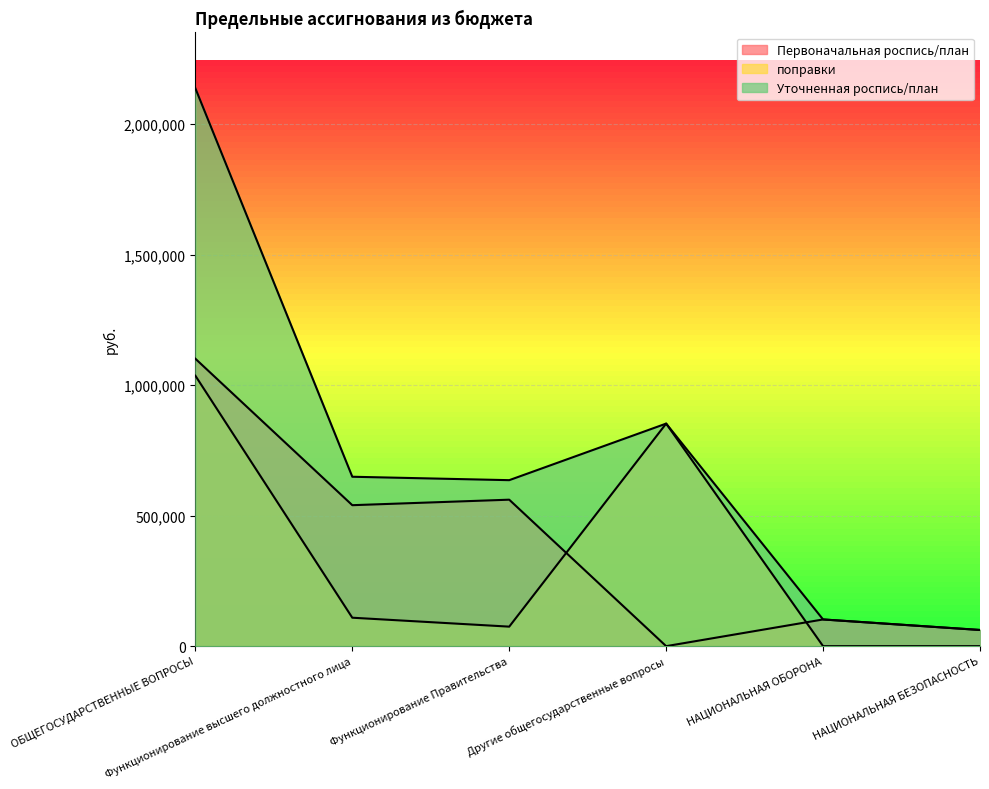

True or false: Уточненная роспись/план and поправки cross at least once.

False